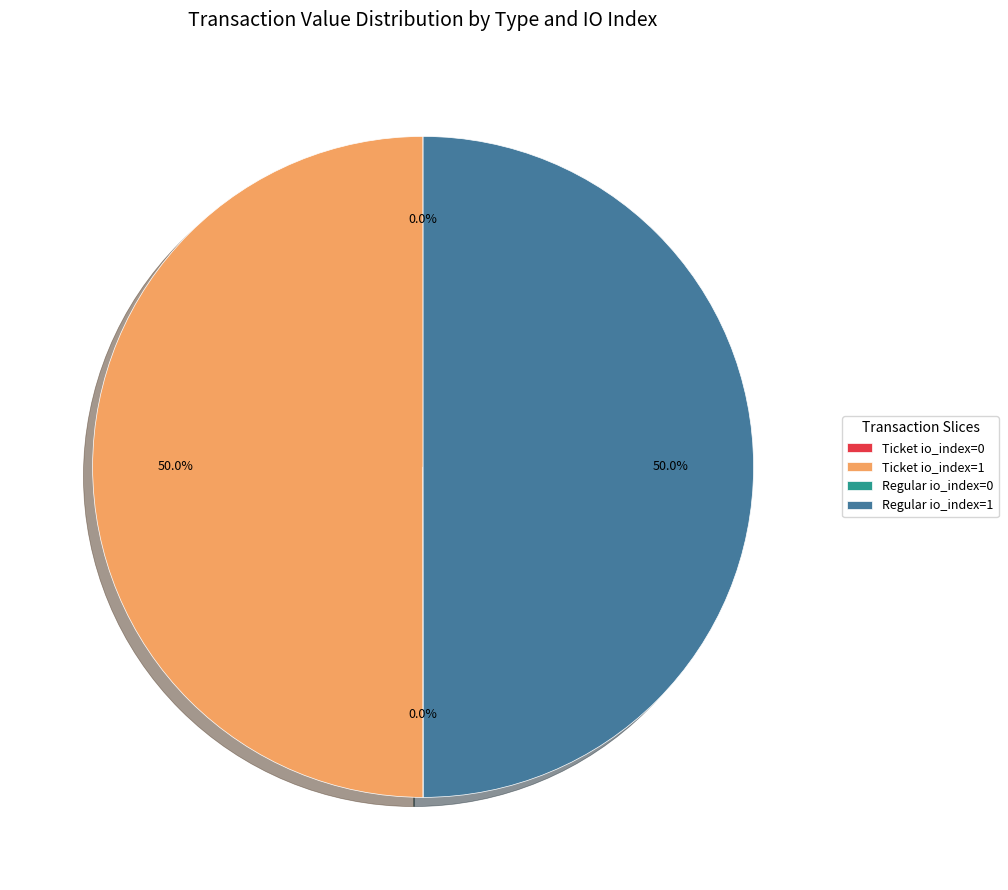

The Regular io_index=1 slice represents 39% of the pie. True or false?

False